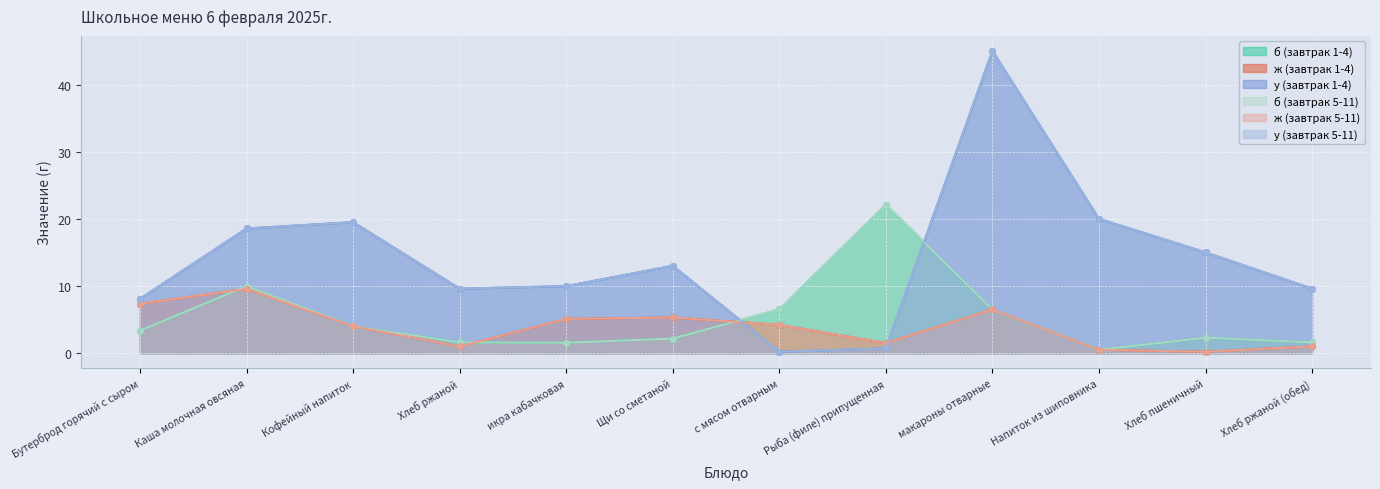

Which series ends up on top after the final intersection of ж (завтрак 1-4) and б (завтрак 5-11)?

б (завтрак 5-11)